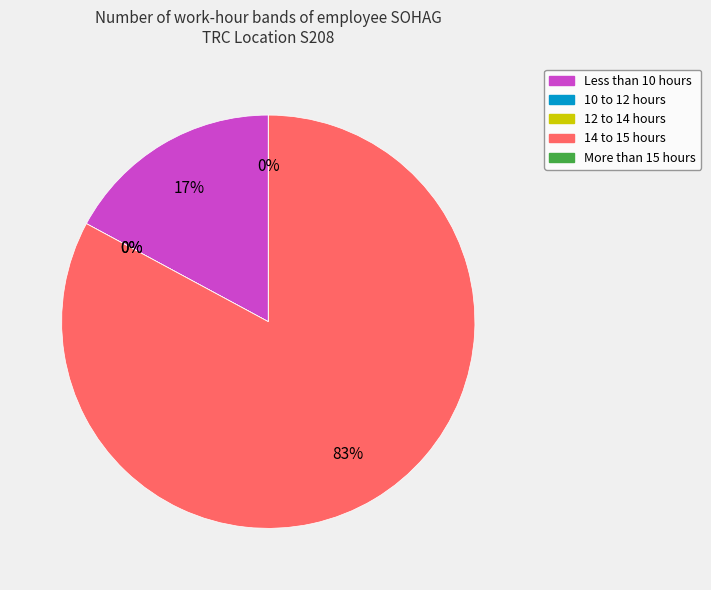

The 16-Sun slice represents 13% of the pie. True or false?

False